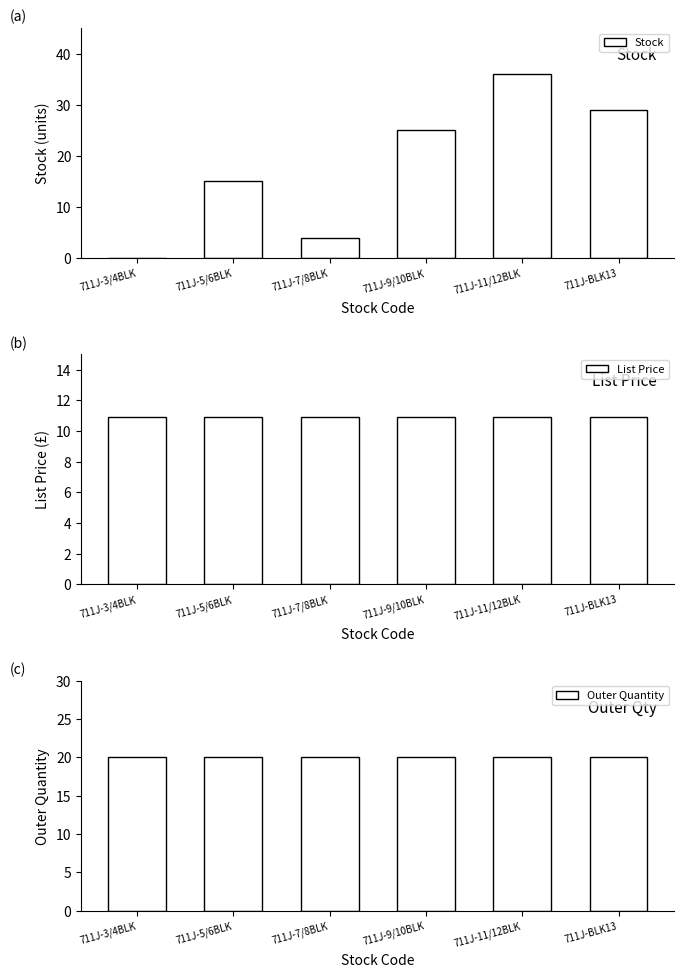

What is the difference between the Stock values at 711J-9/10BLK and 711J-7/8BLK?

21